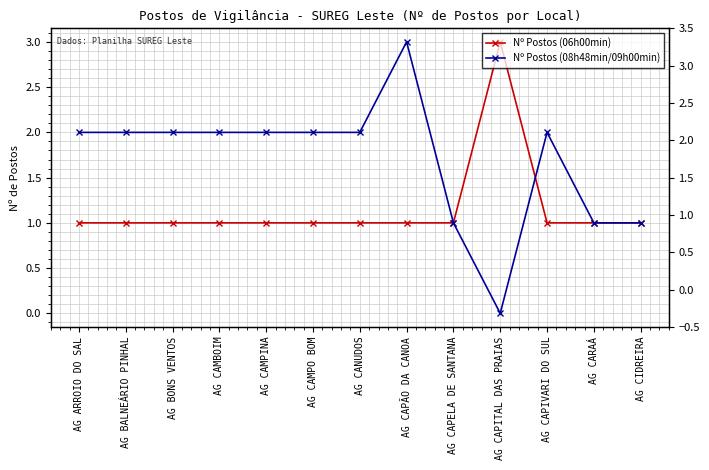

Reading left to right, what are all the values shown in this chart?

Nº Postos (06h00min): 1	1	1	1	1	1	1	1	1	3	1	1	1
Nº Postos (08h48min/09h00min): 2	2	2	2	2	2	2	3	1	0	2	1	1